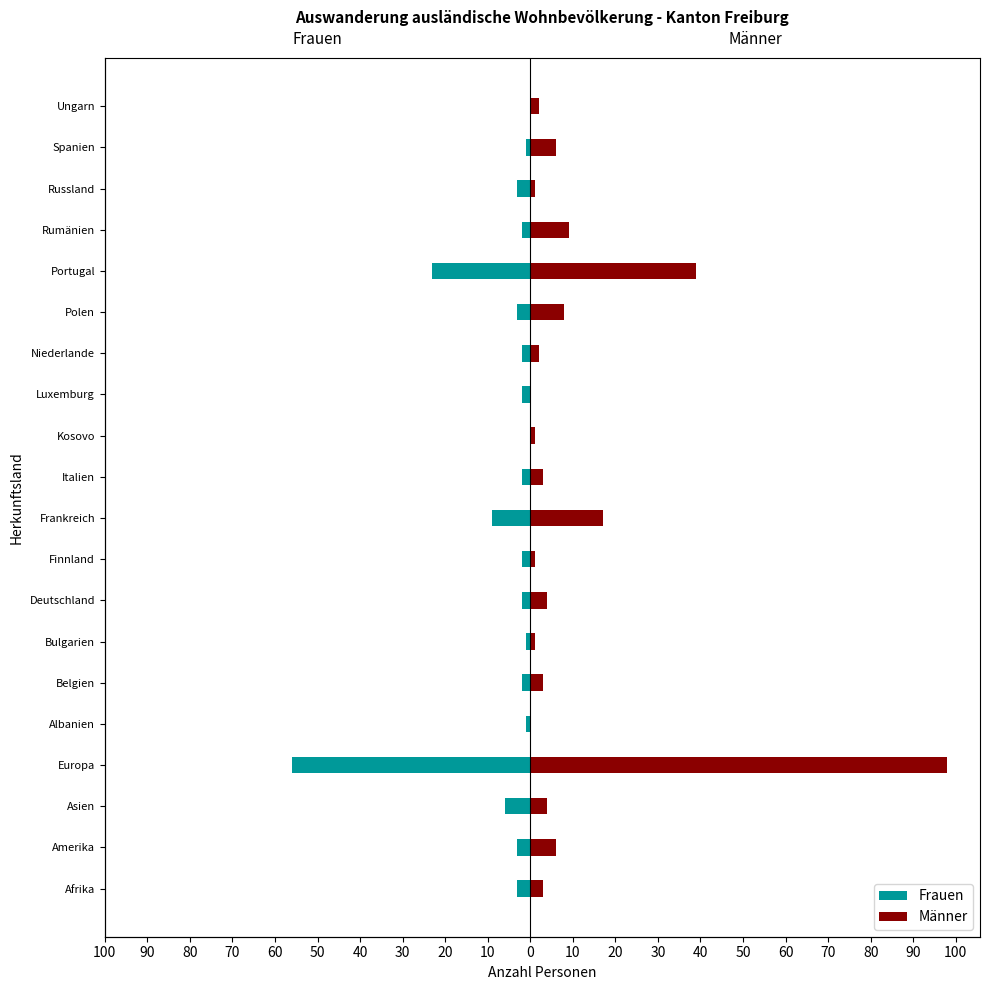

Rank the series at Bulgarien from lowest to highest value.

Frauen, Männer